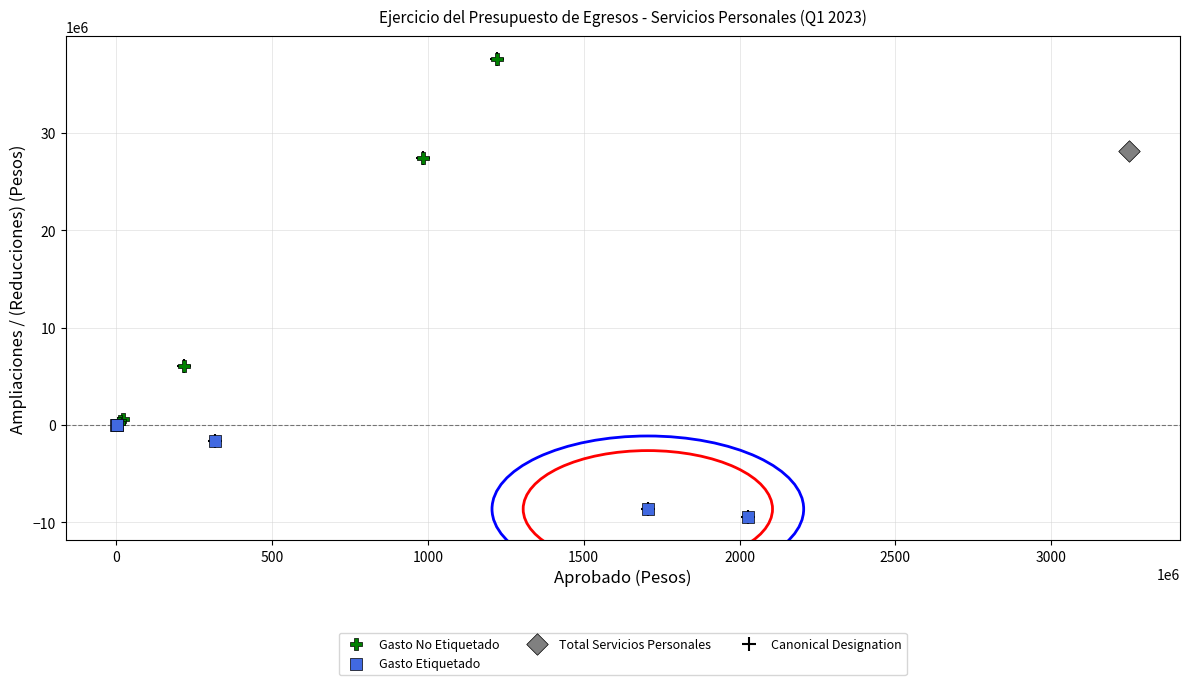

What are all the series names shown in the legend?

Gasto No Etiquetado, Gasto Etiquetado, Total Servicios Personales, Canonical Designation